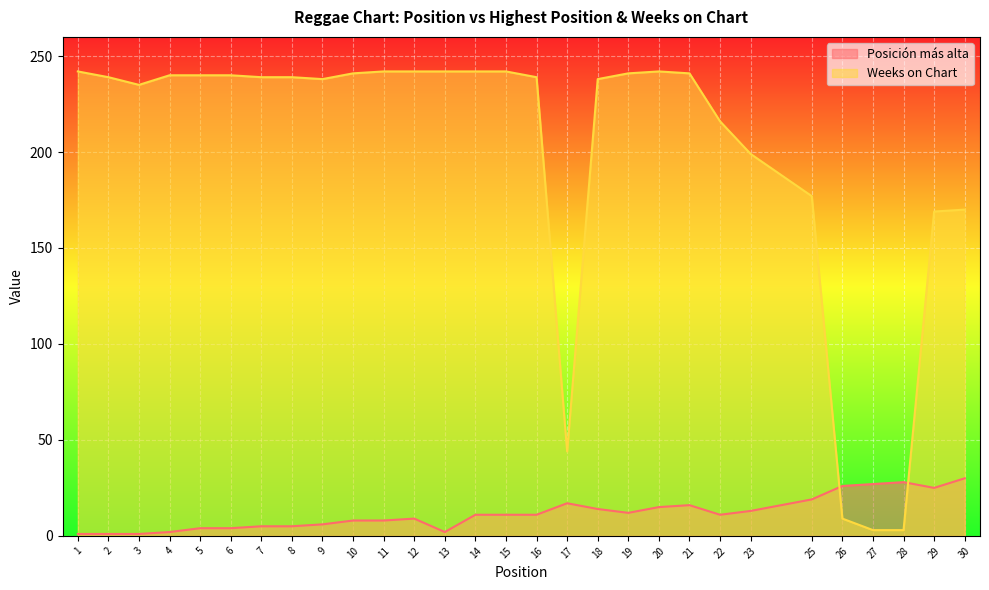

After their last crossing, which series has the higher values: Weeks on Chart or Posición más alta?

Weeks on Chart